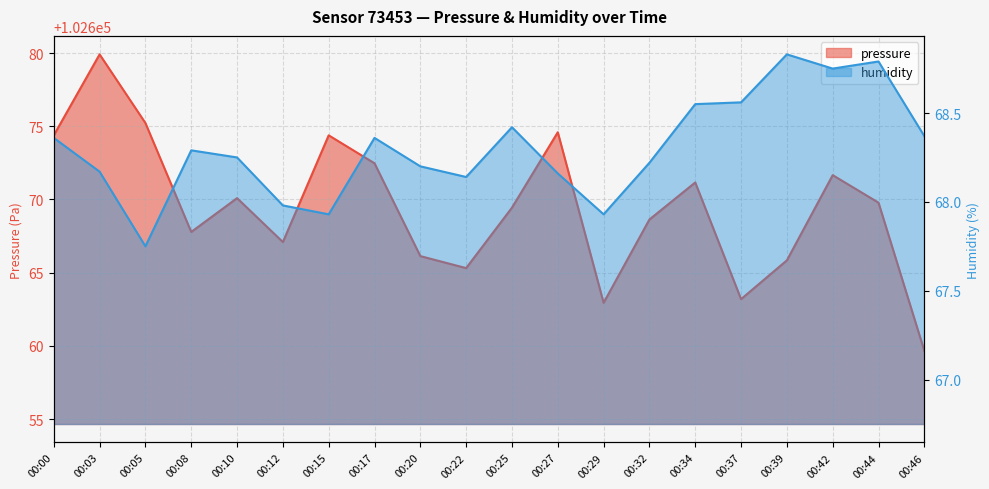

Rank the series by their maximum value, from lowest to highest.

humidity, pressure